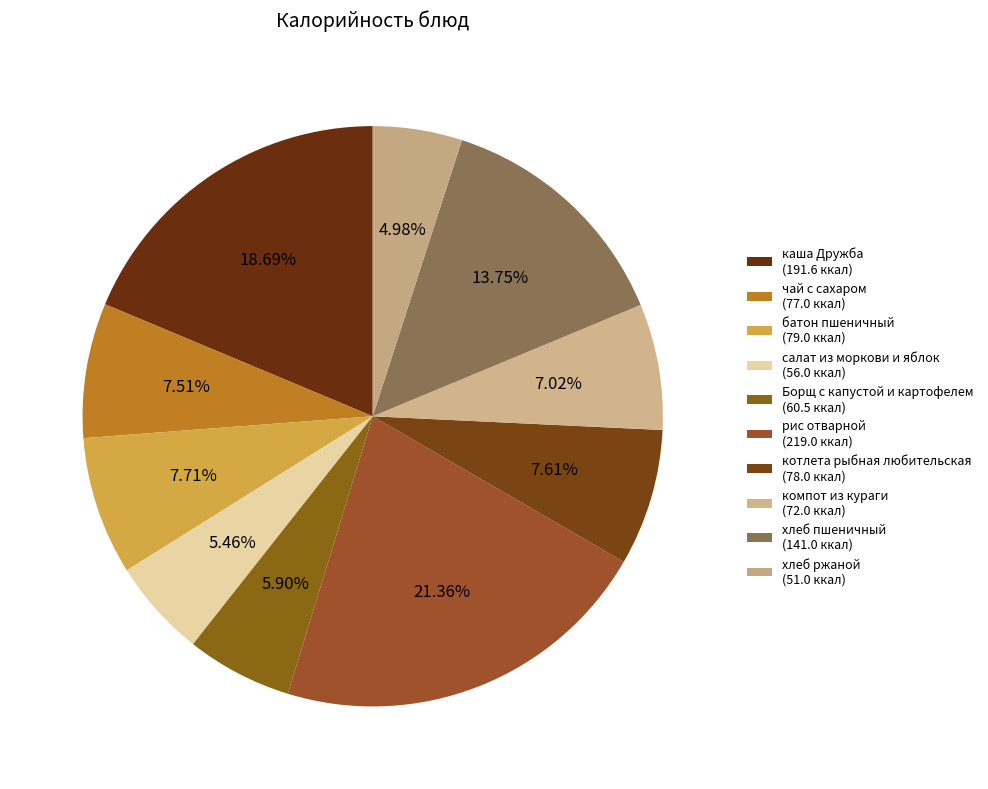

Which category has the biggest portion of the pie?

рис отварной